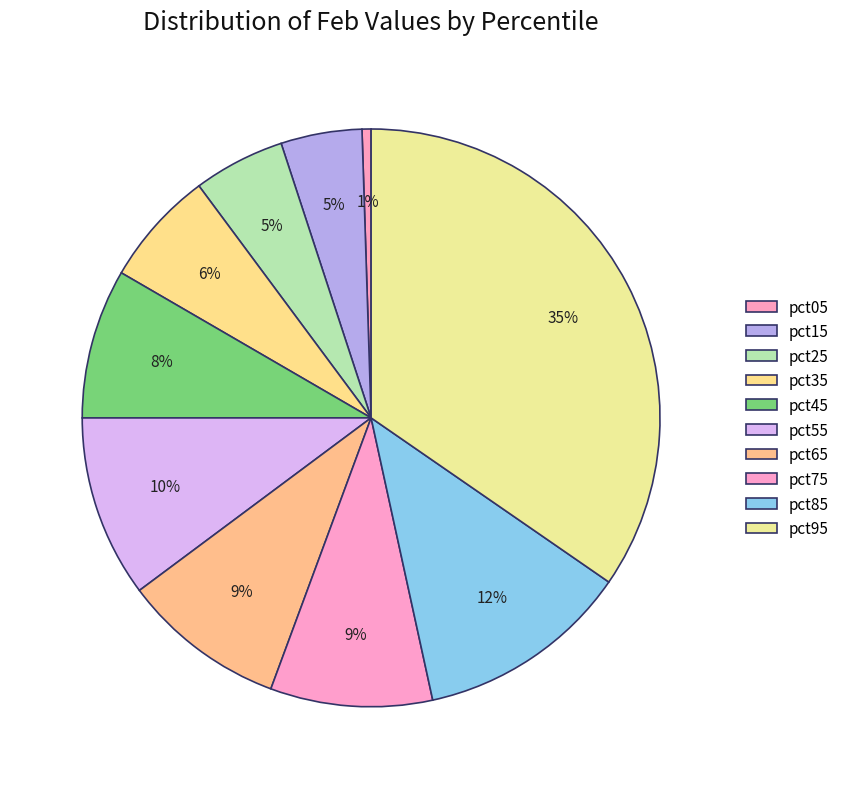

Does any single category account for the majority?

No